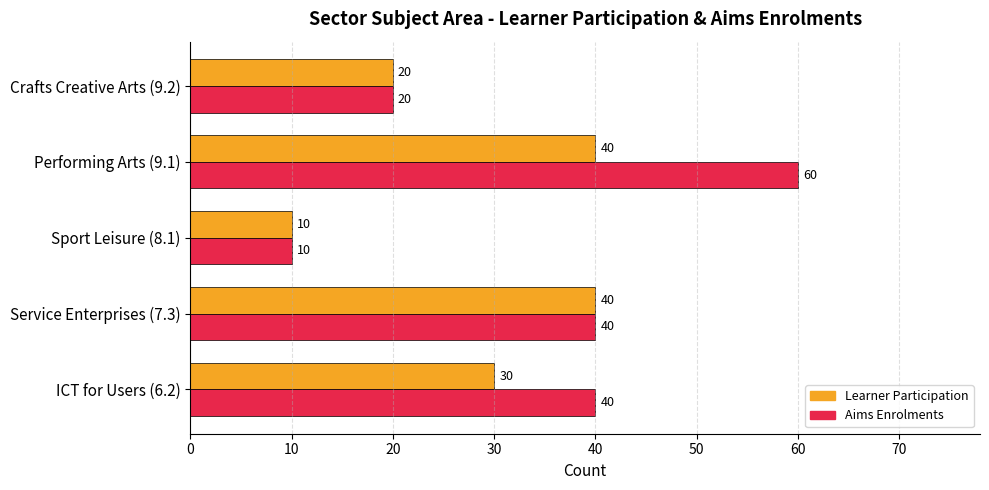

Read the Aims Enrolments value at Performing Arts (9.1), to the nearest 10.

60